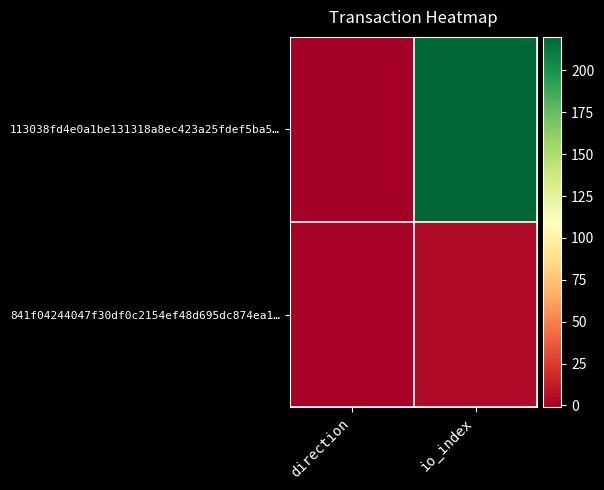

Reading left to right, list all the values displayed in this chart.

113038fd4e0a1be131318a8ec423a25fdef5ba5…: direction=-1	io_index=220
841f04244047f30df0c2154ef48d695dc874ea1…: direction=1	io_index=5